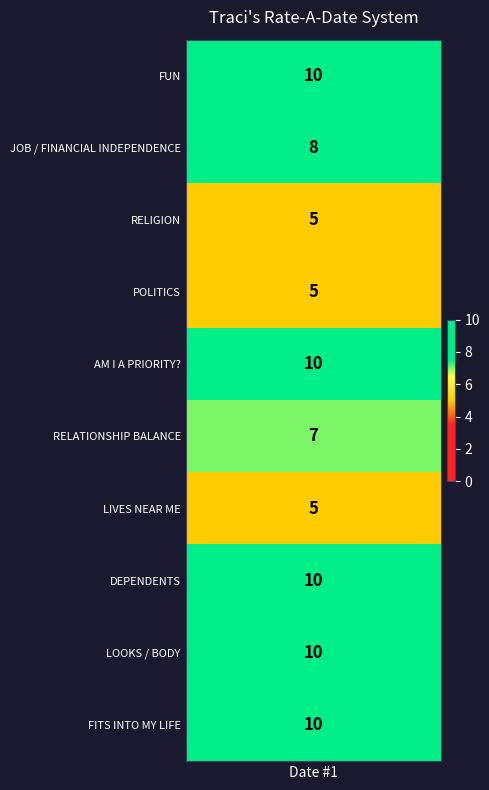

List the labels in order of value, smallest first.

RELIGION, POLITICS, LIVES NEAR ME, RELATIONSHIP BALANCE, JOB / FINANCIAL INDEPENDENCE, FUN, AM I A PRIORITY?, DEPENDENTS, LOOKS / BODY, FITS INTO MY LIFE